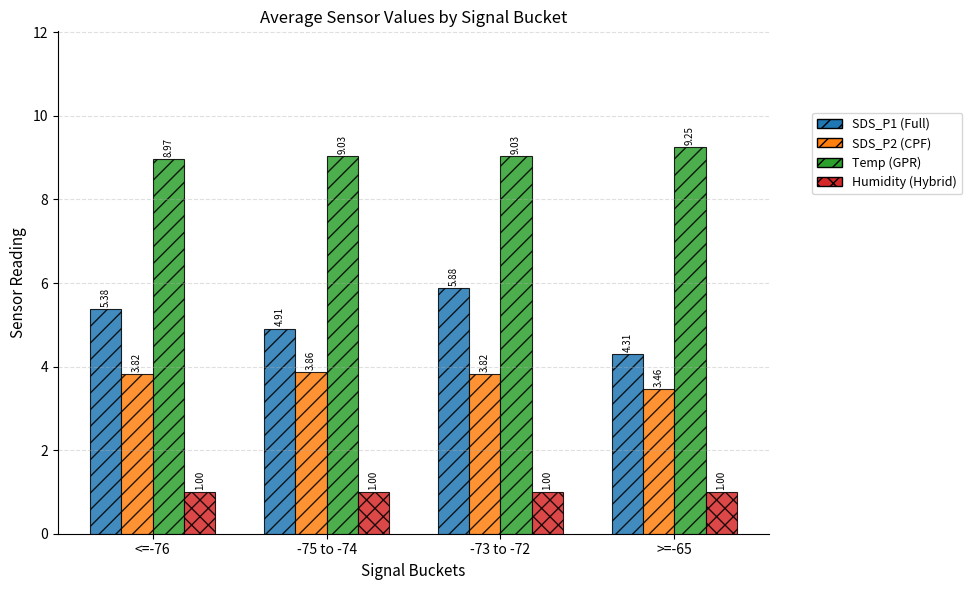

List the series in order of their peak value, lowest first.

Humidity (Hybrid), SDS_P2 (CPF), SDS_P1 (Full), Temp (GPR)